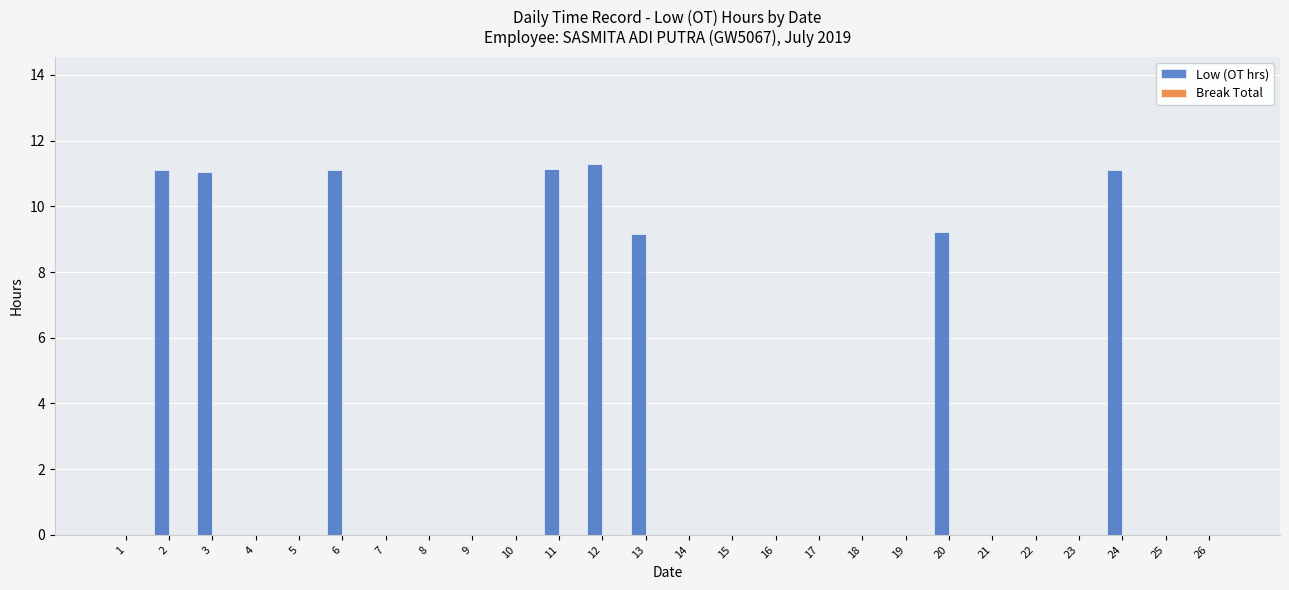

What is the approximate value at 12?

11.3